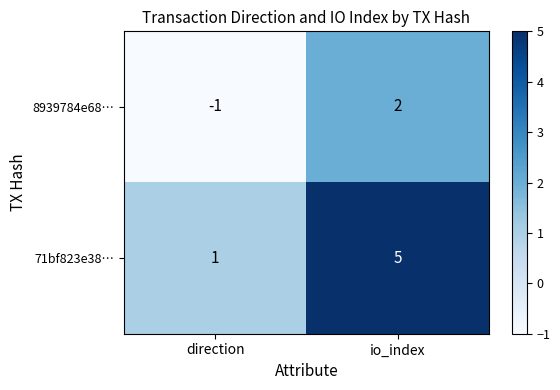

Reading left to right, transcribe all the data shown in this chart.

8939784e68…: direction=-1	io_index=2
71bf823e38…: direction=1	io_index=5